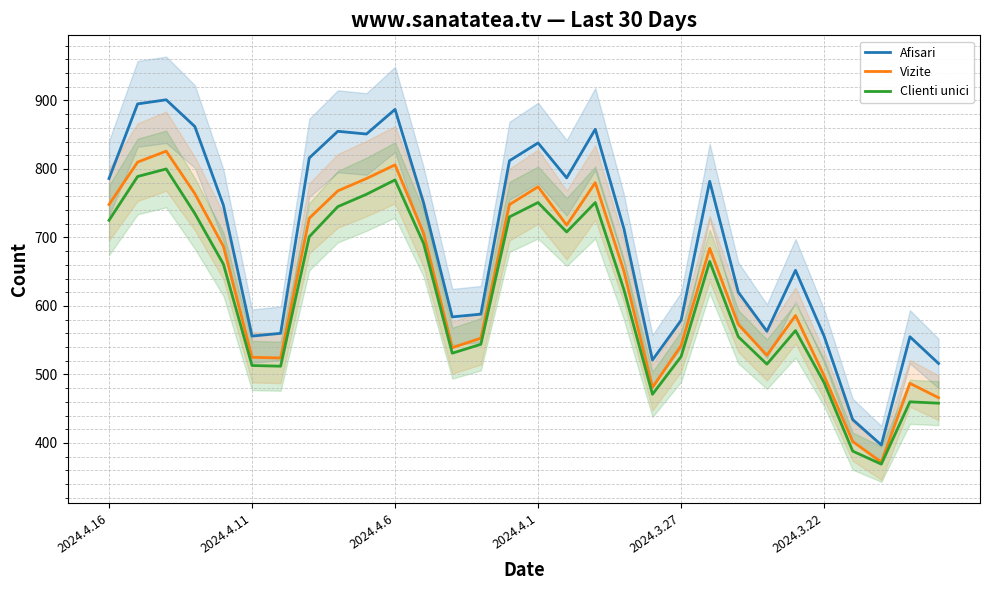

What is the label of the 27th point from the left?

26